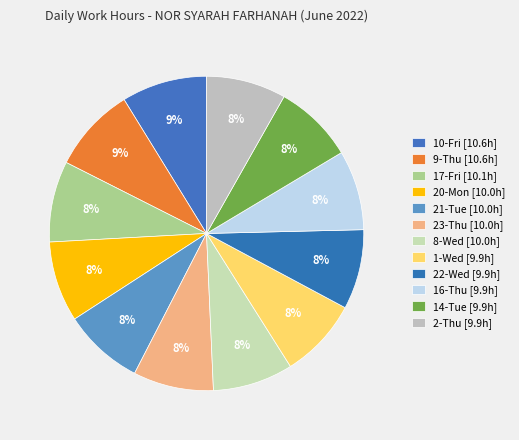

Count the number of slices in the pie.

12